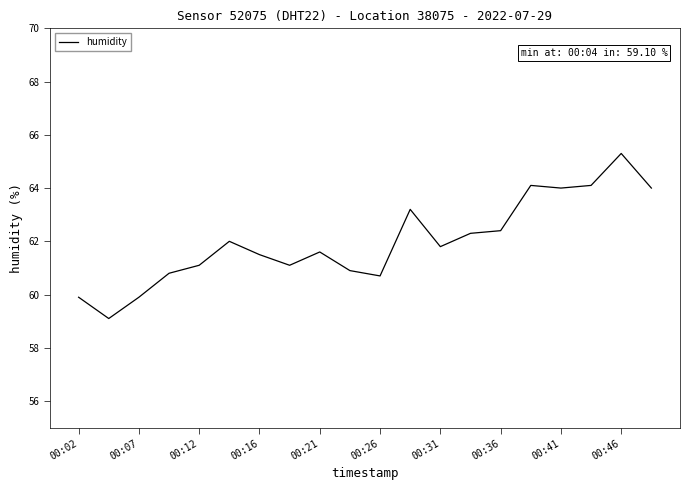

What is the difference between the maximum and minimum values?

6.2